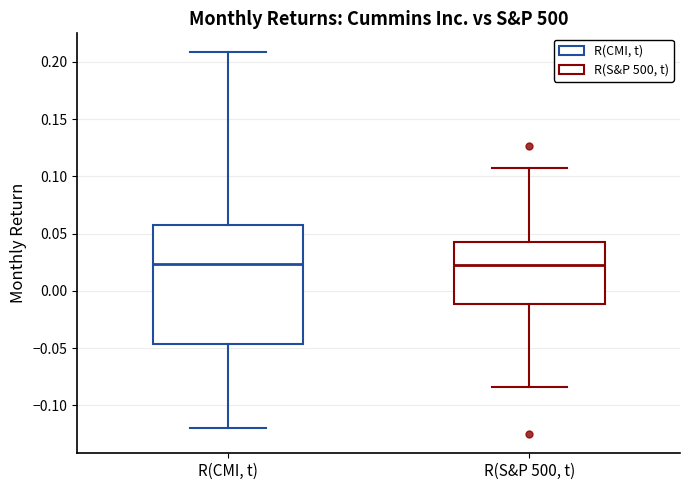

Where does the median line of the box for R(CMI, t) sit on the y-axis? The values are not printed on the chart, so give them approximately, as read against the axis.

0.025